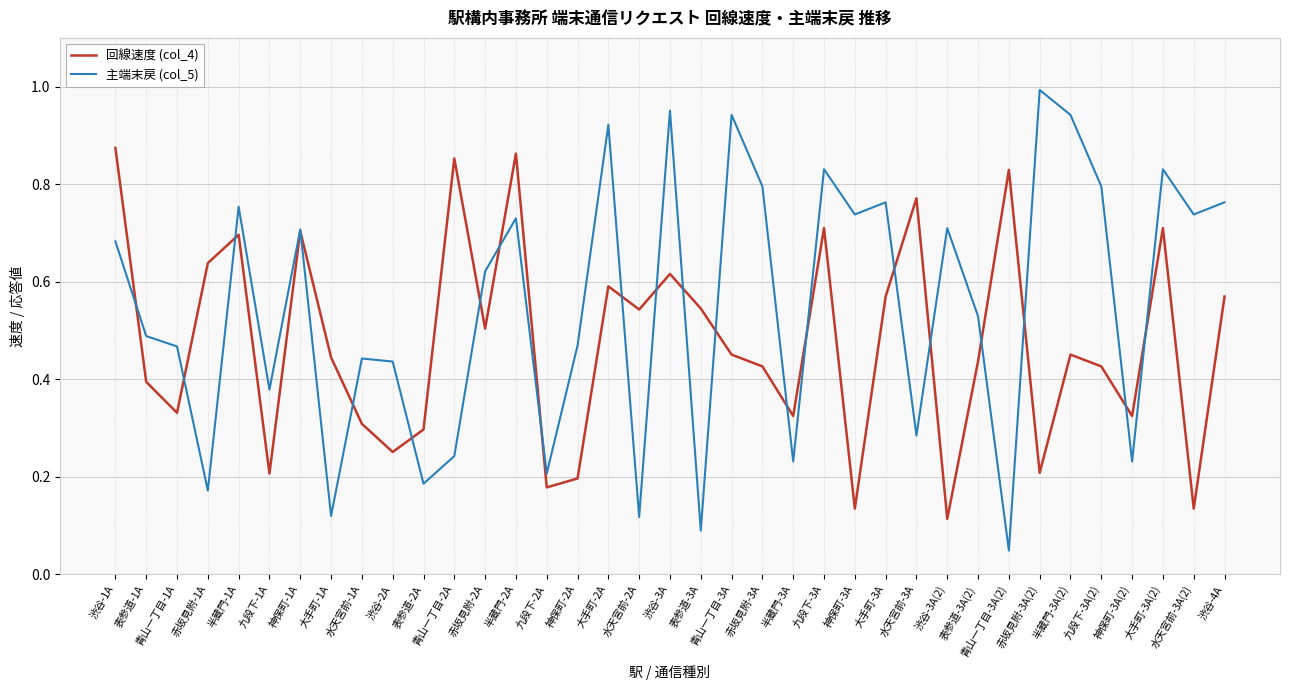

Which series has the widest spread of values?

主端末戻 (col_5)